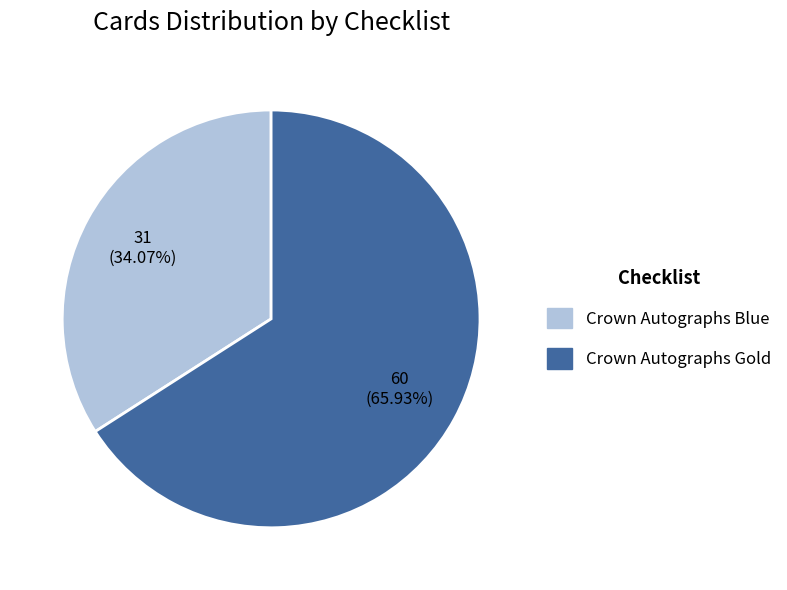

The Crown Autographs Gold slice represents 66% of the pie. True or false?

True